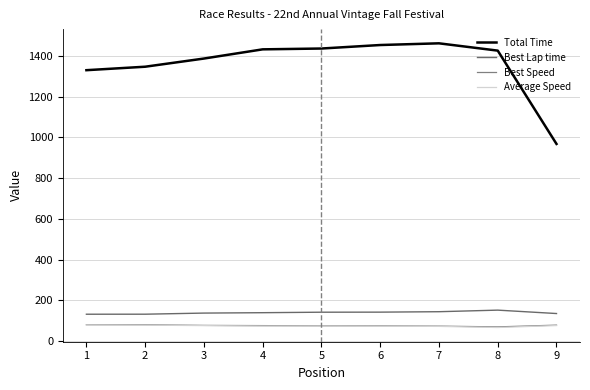

Between 1 and 6, which series saw the biggest shift?

Total Time